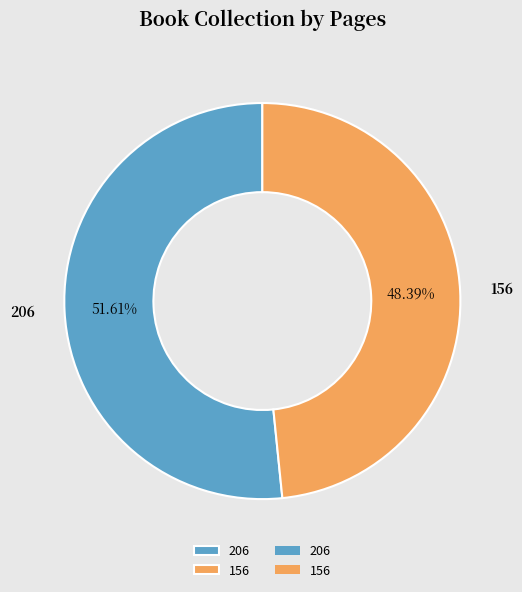

What is the ratio of the value at 156 to the value at 206?

0.9